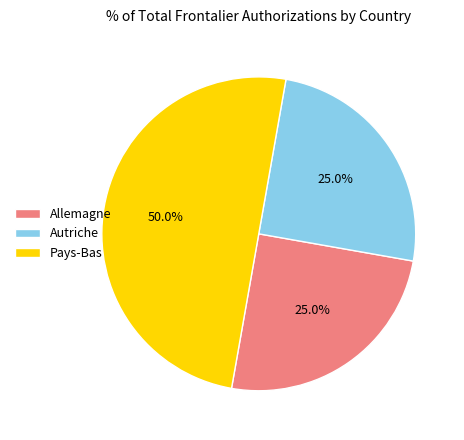

What is the total percentage of Allemagne and Pays-Bas?

75.0%